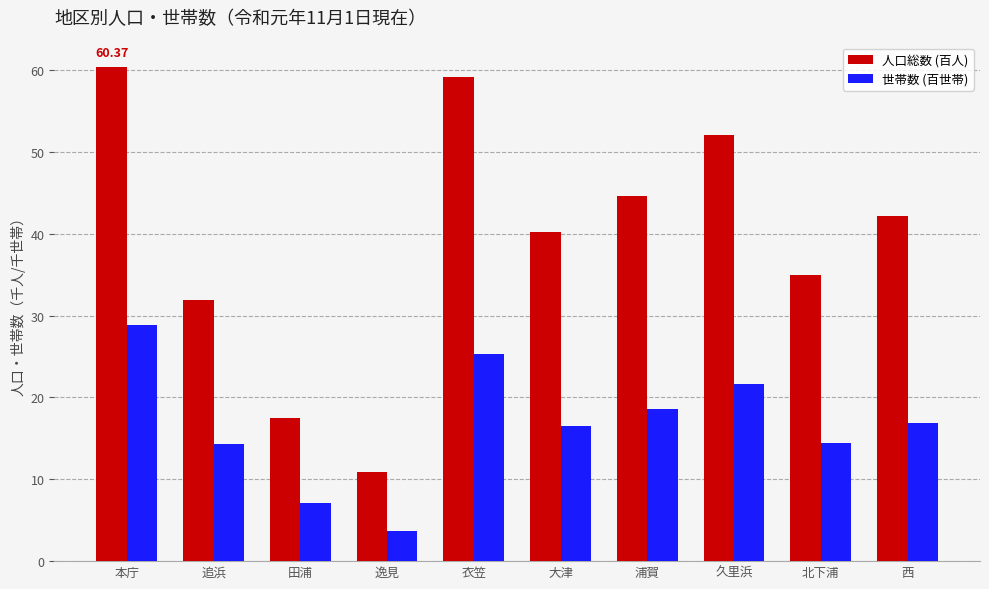

At 浦賀, list the series in order from smallest to largest.

世帯数 (百世帯), 人口総数 (百人)